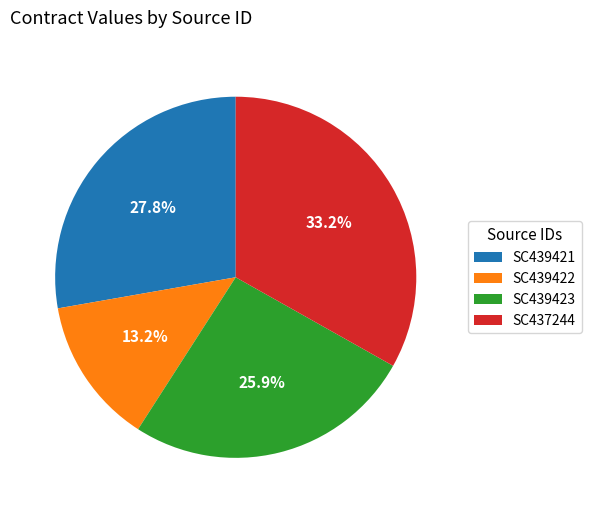

Between SC439421 and SC439422, which is larger?

SC439421